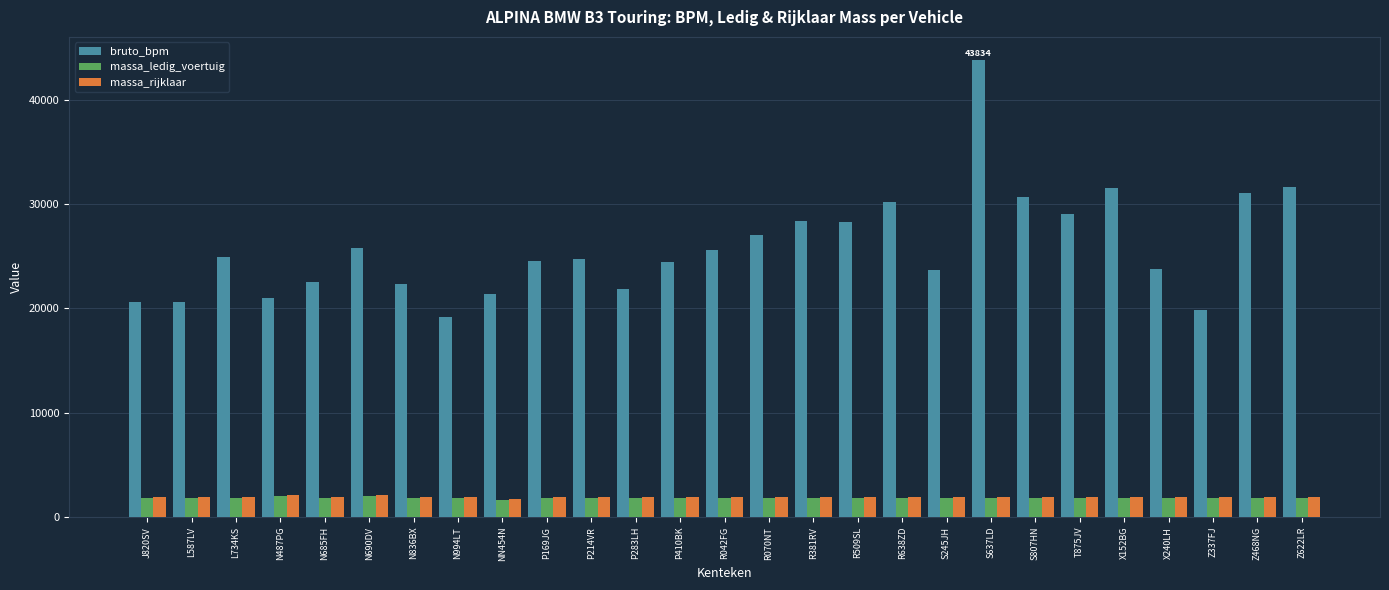

The massa_ledig_voertuig series shows 1840 at R381RV. True or false?

True